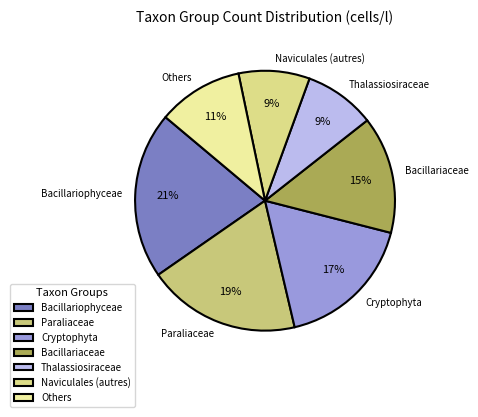

How many slices are in this pie chart?

7